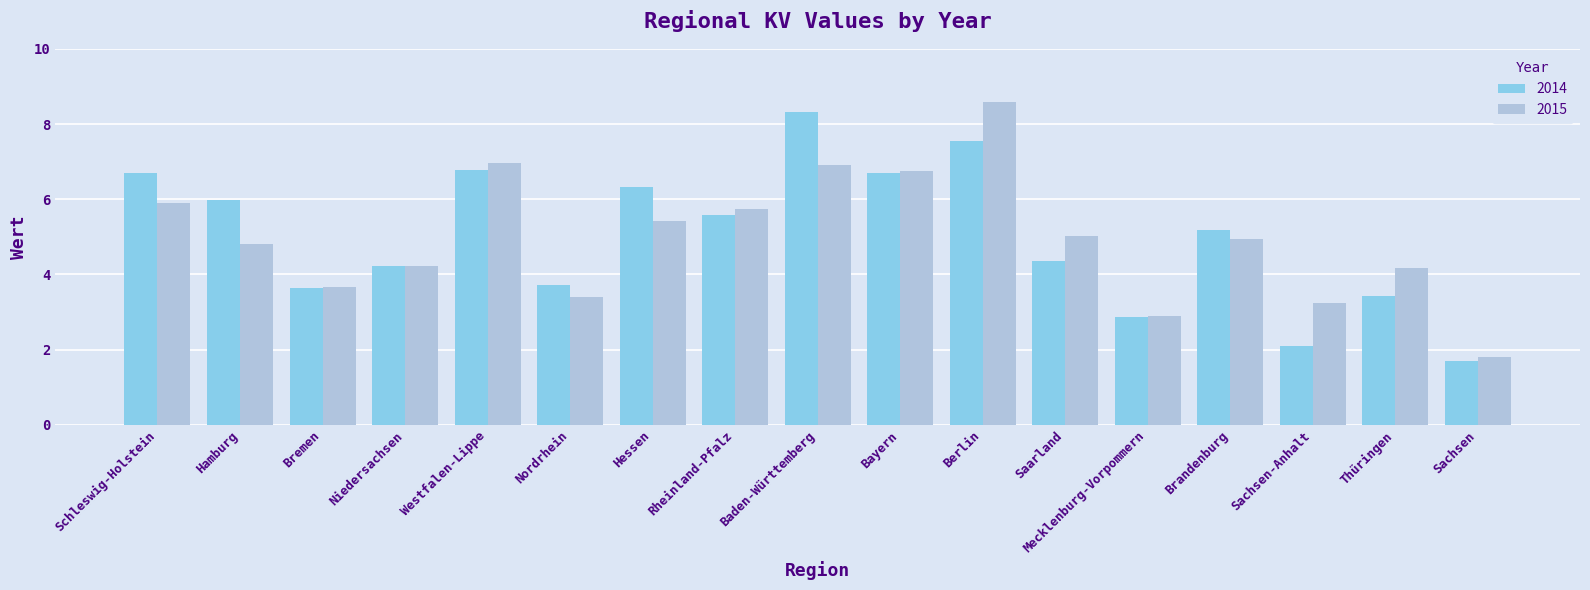

Which series has the widest spread of values?

2015